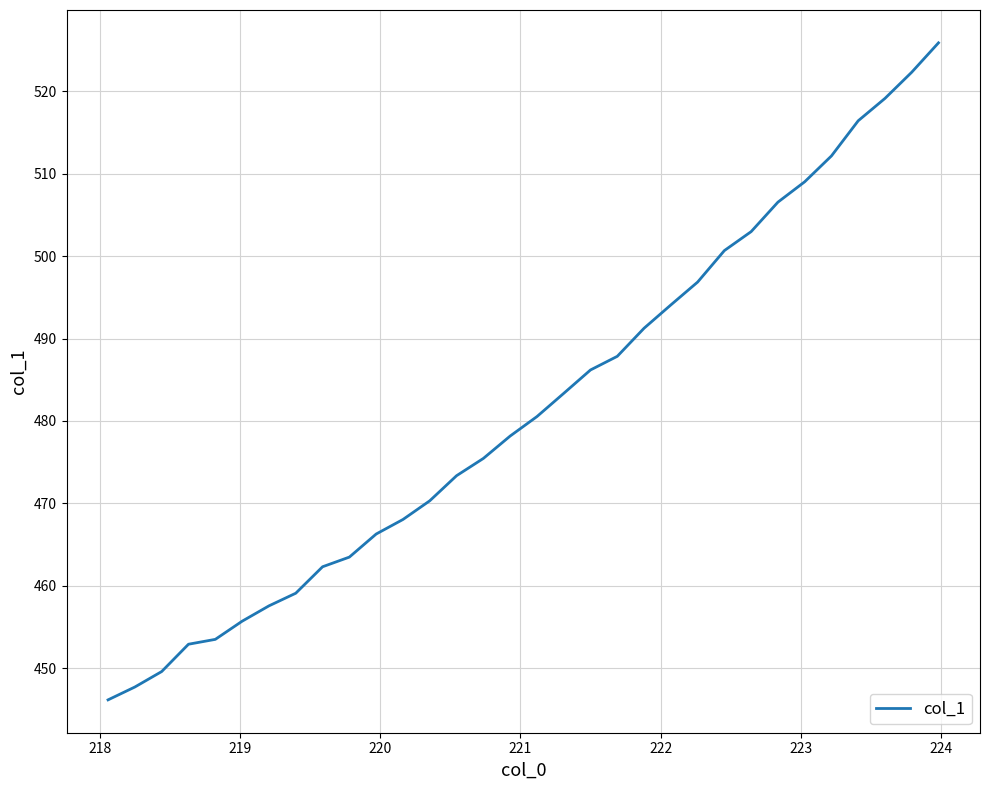

What is the greatest value displayed?

525.9